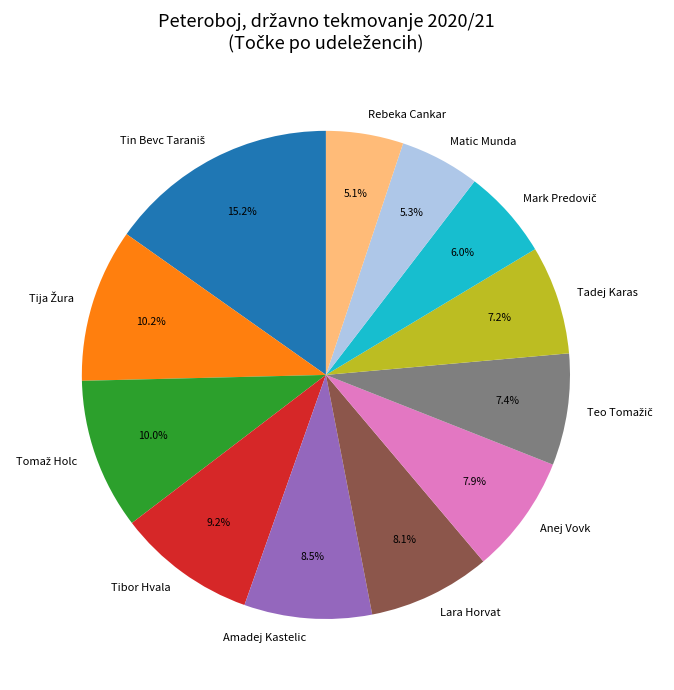

How many slices are in this pie chart?

12